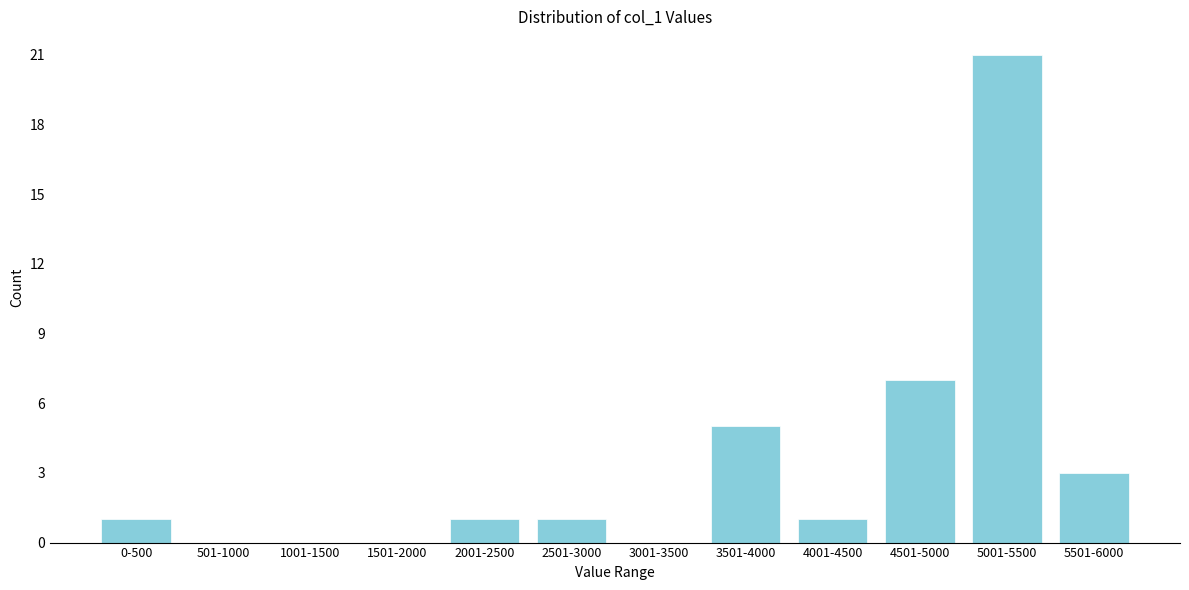

Reading left to right, transcribe all the data shown in this chart.

0-500=1	501-1000=0	1001-1500=0	1501-2000=0	2001-2500=1	2501-3000=1	3001-3500=0	3501-4000=5	4001-4500=1	4501-5000=7	5001-5500=21	5501-6000=3